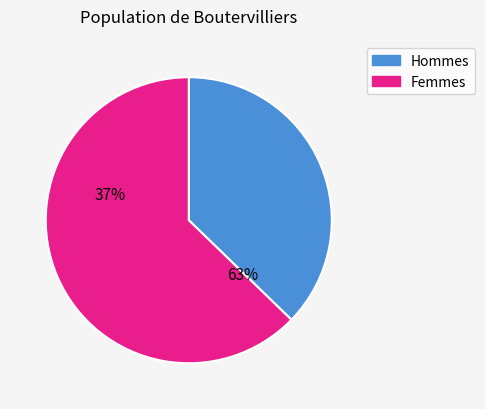

Do 7 and 5 together represent more than half of the pie?

No